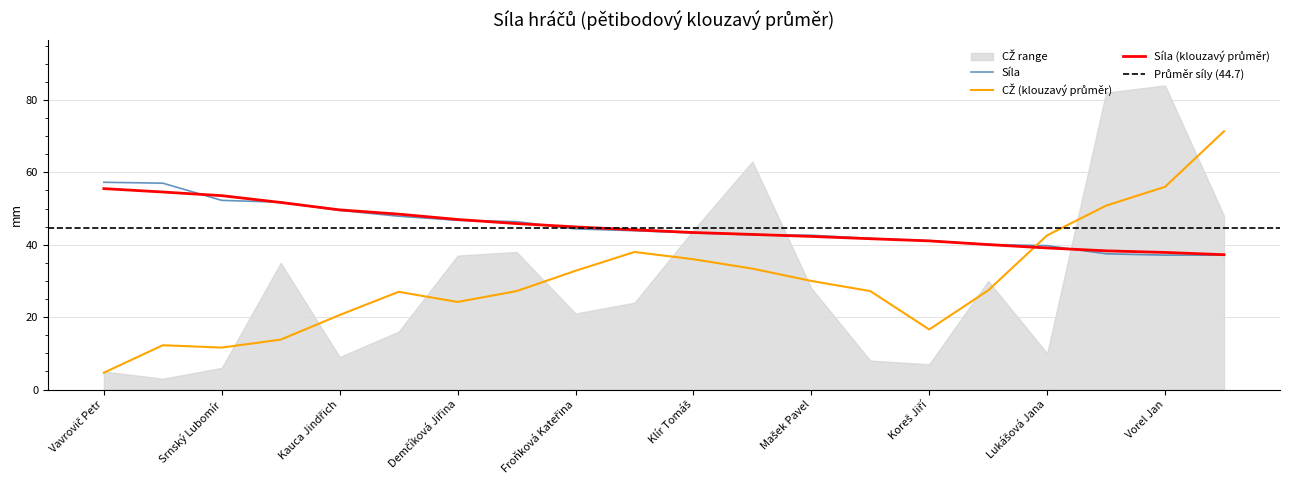

Reading left to right, what are all the values shown in this chart?

Vavrovič Petr=57.2	Michálek Jan=57.0	Srnský Lubomír=52.2	Fafek Petr=51.8	Kauca Jindřich=49.5	Morávek Petr=47.9	Demčíková Jiřina=46.8	Bílek Daniel=46.4	Froňková Kateřina=44.4	Mrázková Sylva=43.9	Klír Tomáš=43.2	Demčík Milan=42.8	Mašek Pavel=42.6	Lukáš Petr=41.8	Koreš Jiří=41.1	Preuss Michal=40.1	Lukášová Jana=39.8	Šebek Viktor=37.5	Vorel Jan=37.1	Radoušová Jana=37.1